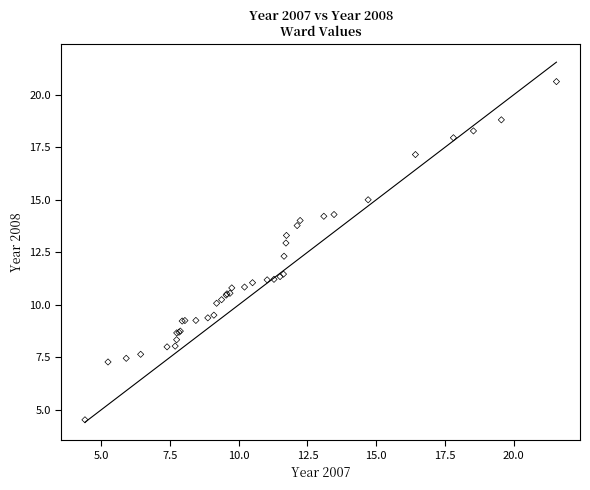

What Y value in the scatter plot is closest to 12?

12.3